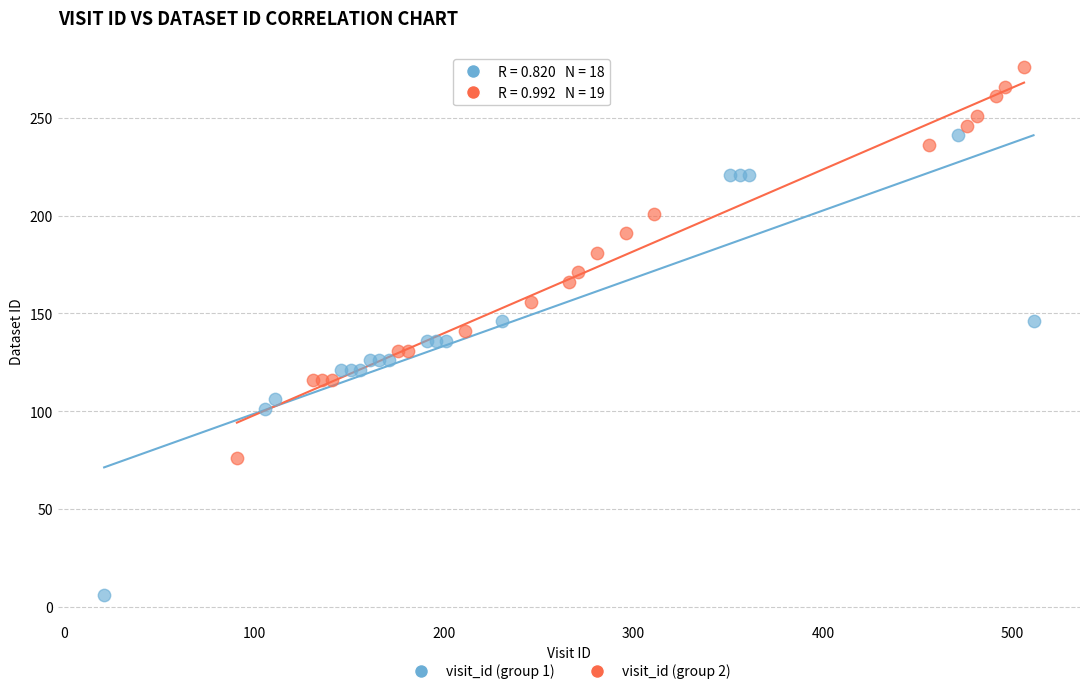

Which series has the largest Y range (max minus min)?

visit_id (group 1)